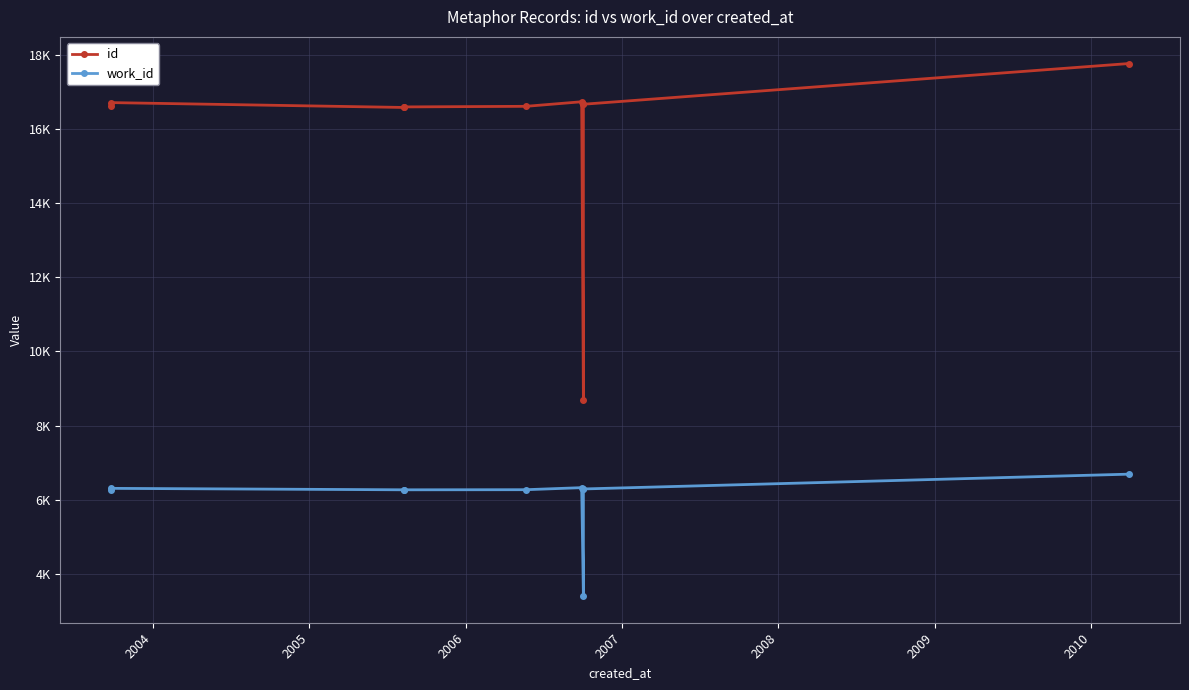

What are all the series names shown in the legend?

id, work_id